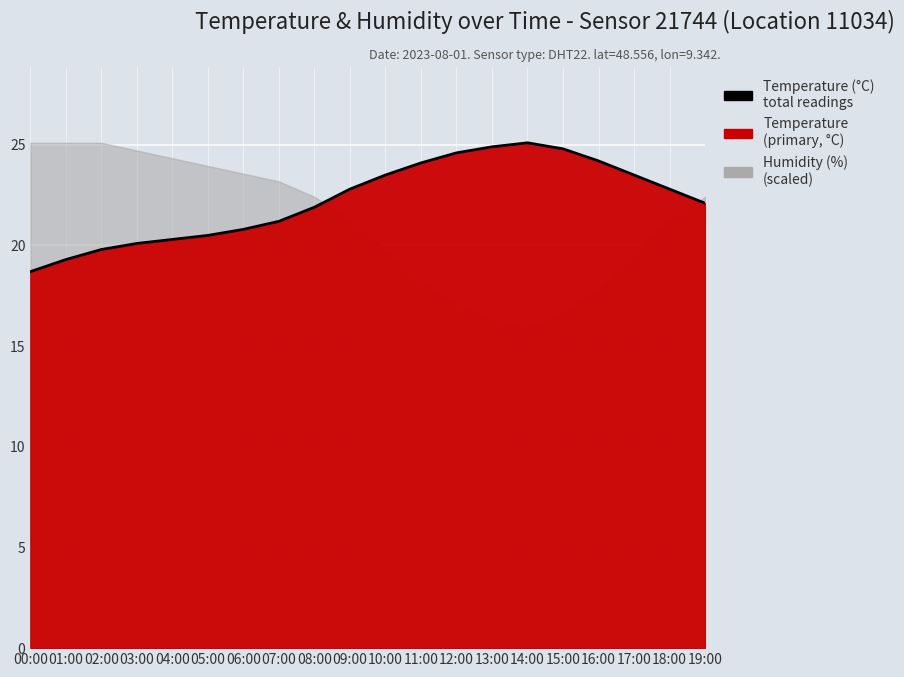

At which category does the chart reach its peak across all series?

14:00